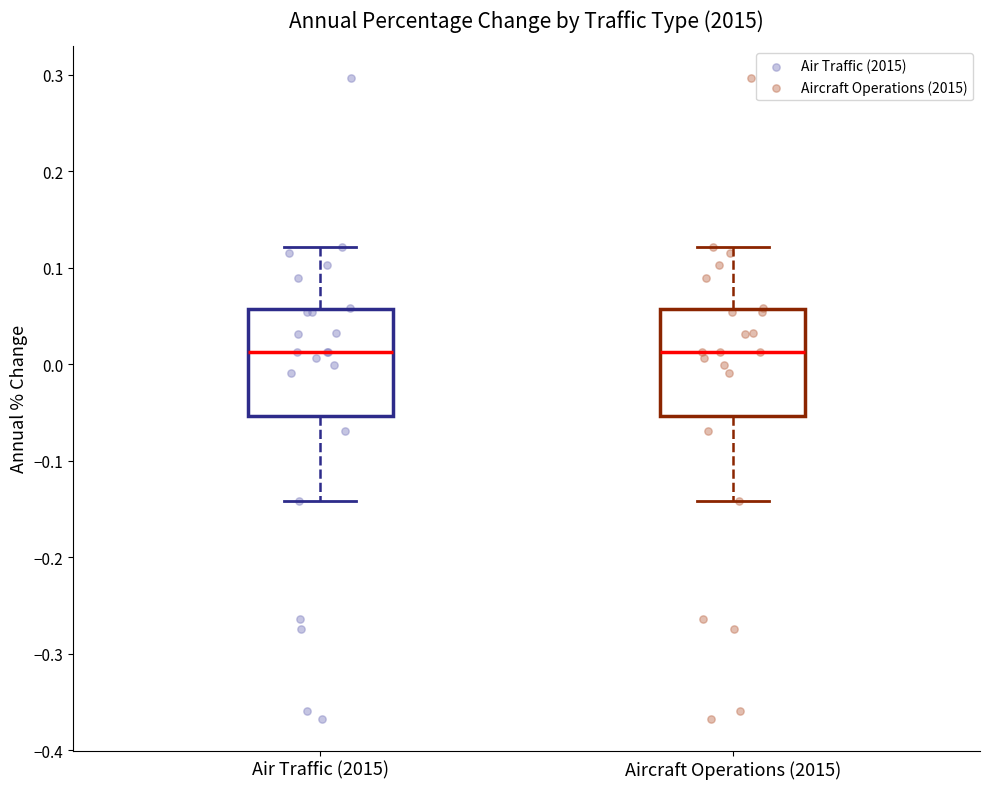

Reading left to right, read every box against the y-axis: the position of its median line, the range the box covers, and the ends of its whiskers. The values are not printed on the chart, so give them approximately, as read against the axis.

Air Traffic (2015): median 0.01, box -0.05 to 0.06, whiskers -0.14 to 0.12
Aircraft Operations (2015): median 0.01, box -0.05 to 0.06, whiskers -0.14 to 0.12